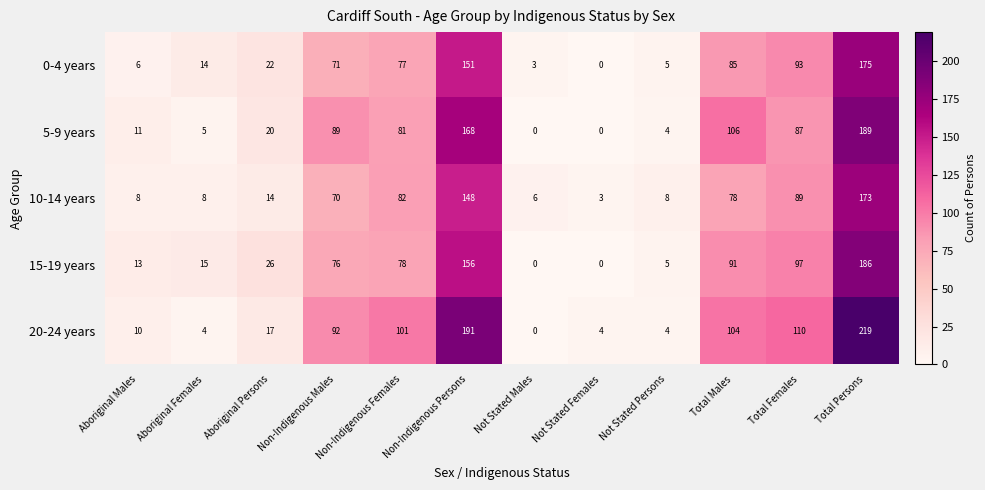

What is the sum of the 5-9 years values at Not Stated Persons and Non-Indigenous Females?

85